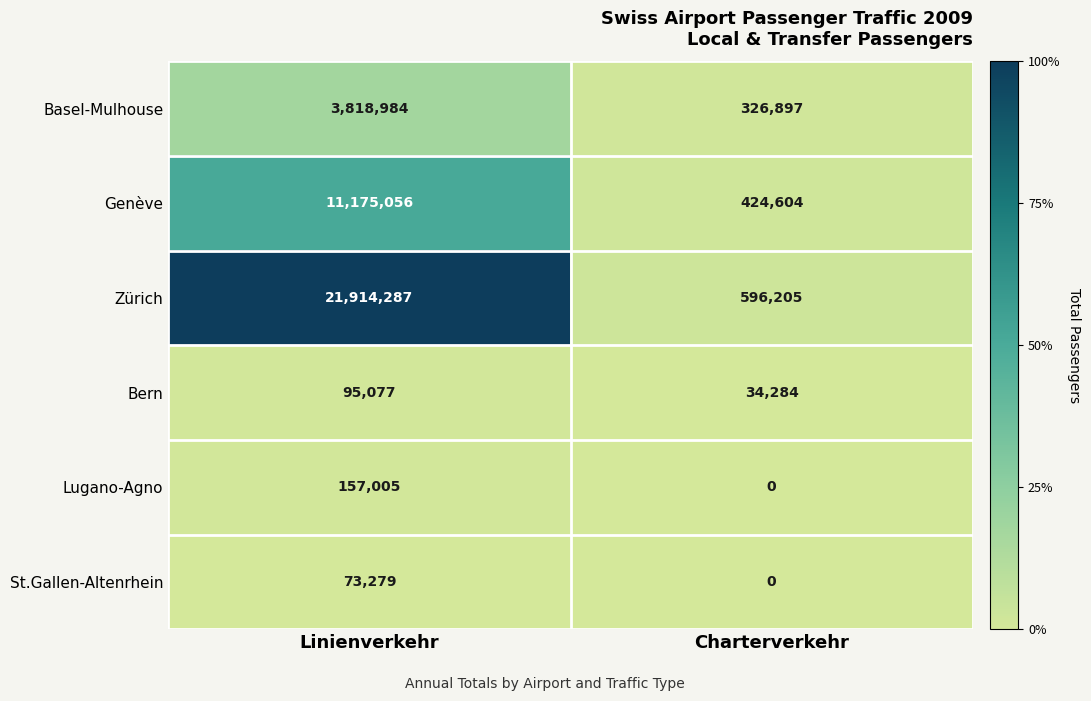

The value of St.Gallen-Altenrhein at Charterverkehr is 0. True or false?

True